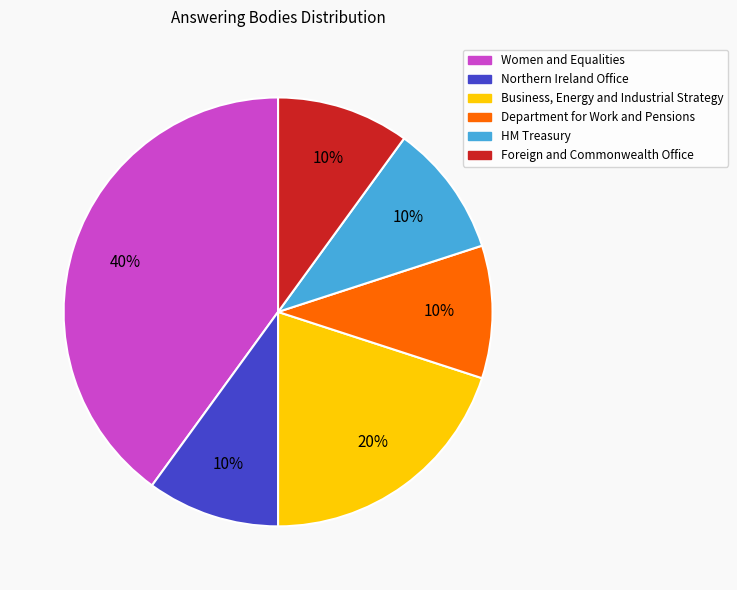

Is there a majority slice in this chart?

No